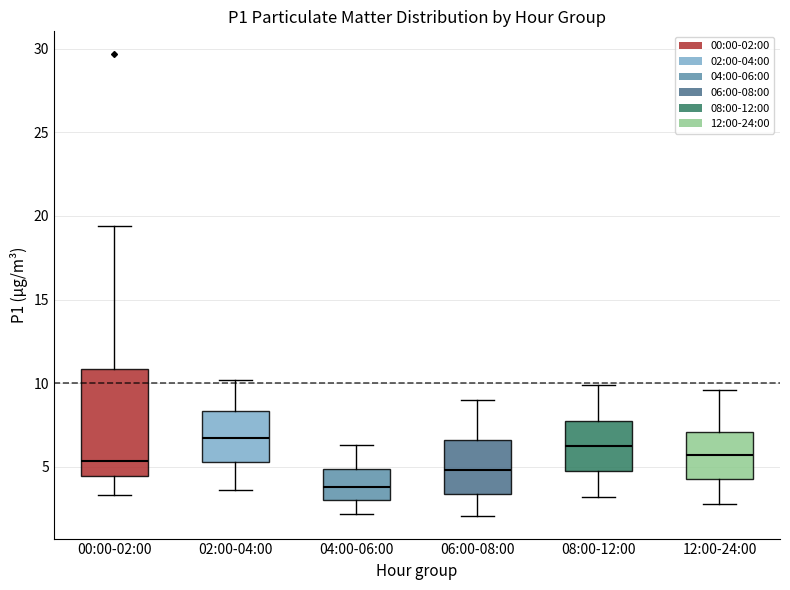

Which box is the tallest, from its lower edge to its upper edge?

00:00-02:00